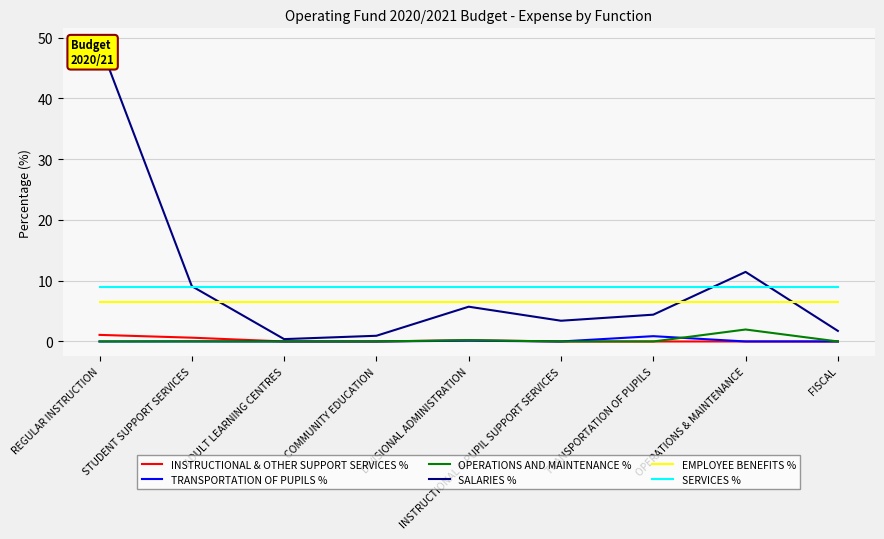

Between REGULAR INSTRUCTION and FISCAL, which series saw the biggest shift?

SALARIES %